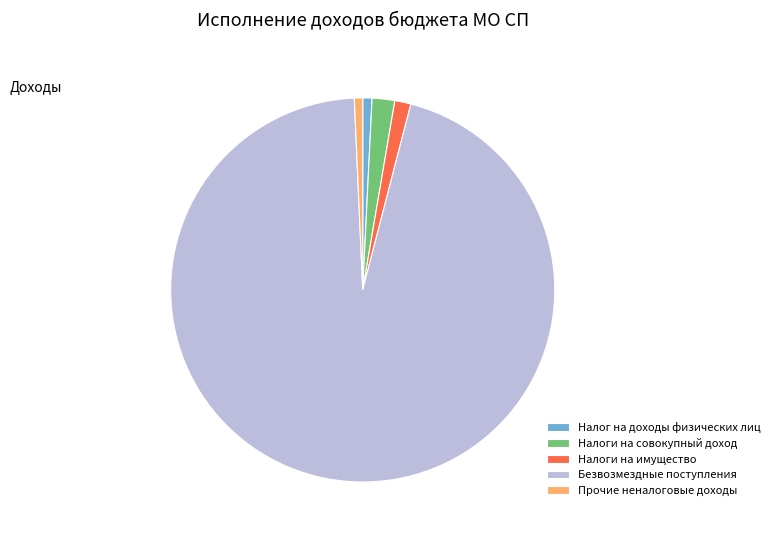

Which slice represents more than half of the pie?

Безвозмездные поступления